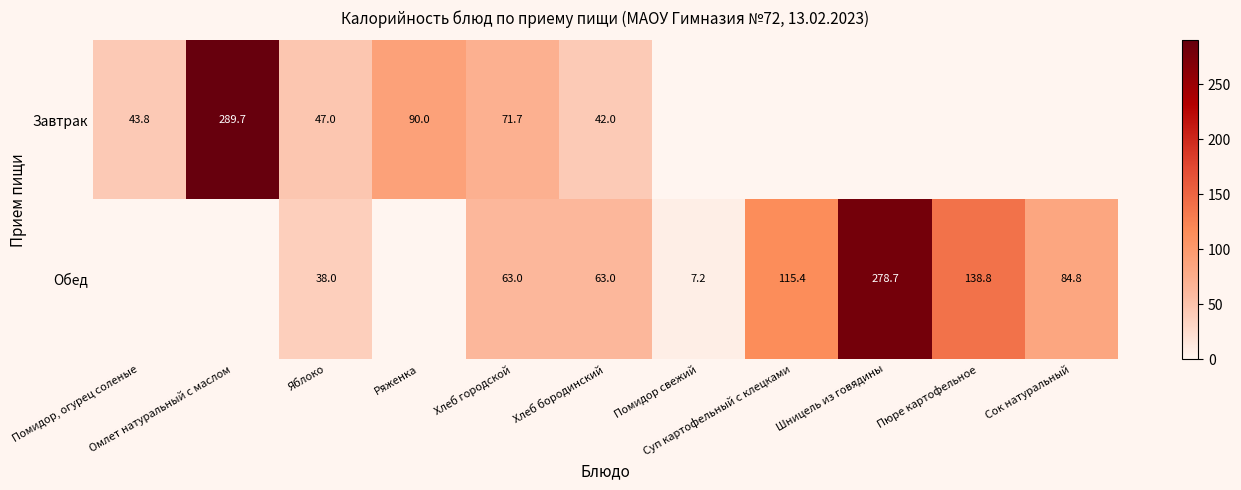

What is the sum of the Завтрак values at Хлеб городской and Ряженка?

161.7